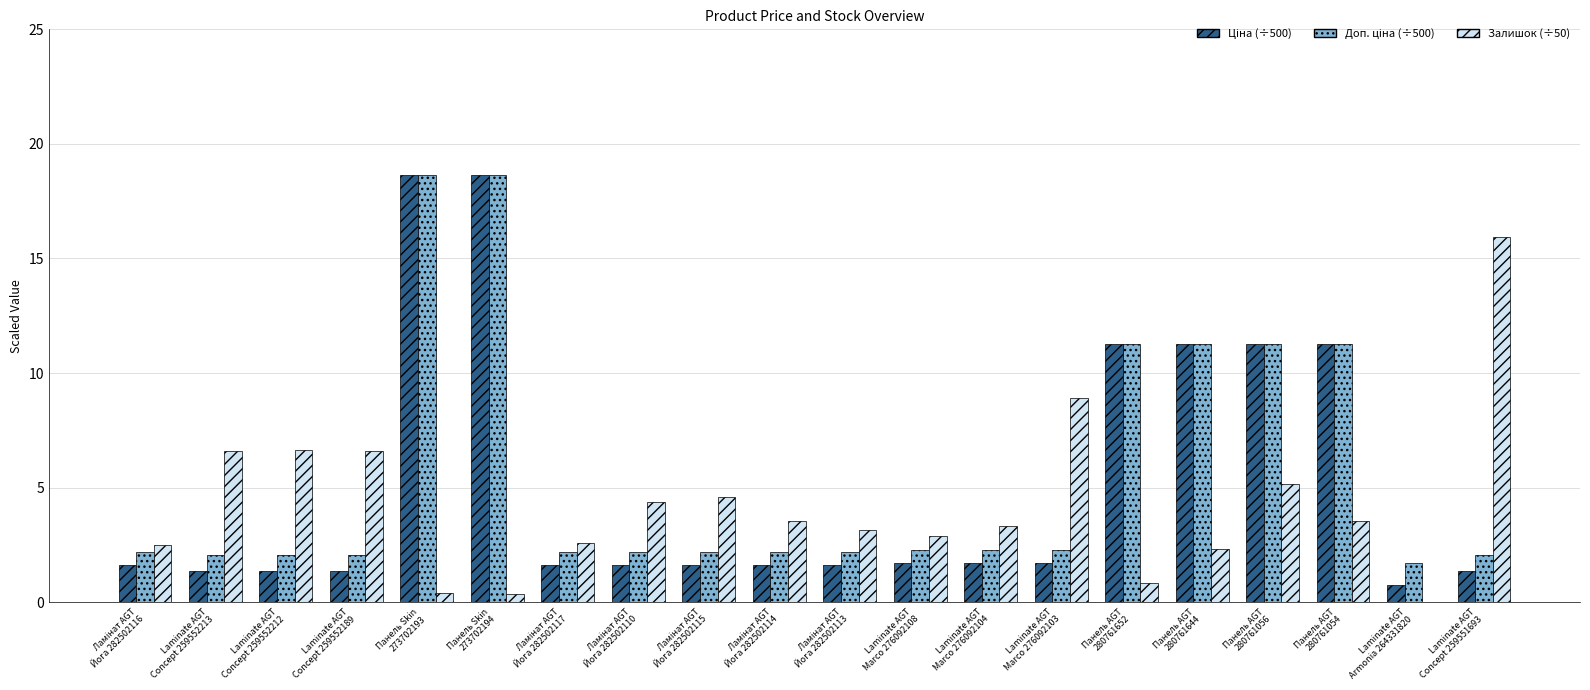

What is the greatest value displayed?

18.6